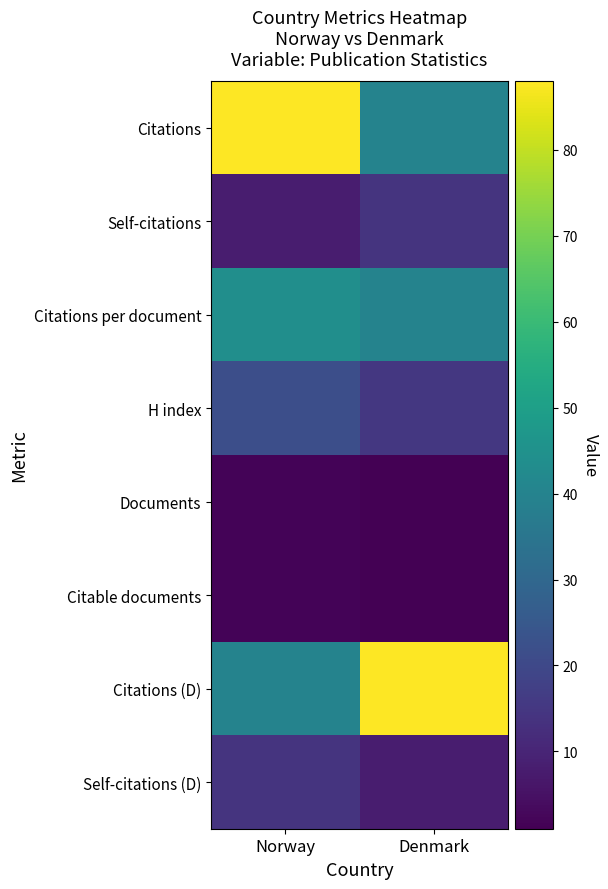

How many data points does each series have?

2